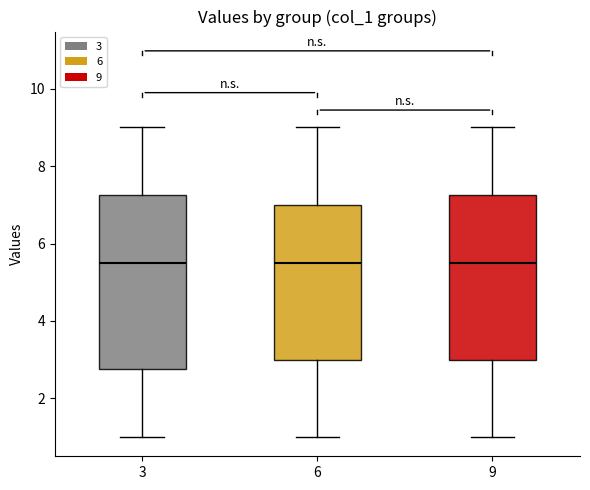

Reading left to right, read every box against the y-axis: the position of its median line, the range the box covers, and the ends of its whiskers. The values are not printed on the chart, so give them approximately, as read against the axis.

3: median 5.6, box 2.8 to 7.2, whiskers 1.0 to 9.0
6: median 5.6, box 3.0 to 7.0, whiskers 1.0 to 9.0
9: median 5.6, box 3.0 to 7.2, whiskers 1.0 to 9.0